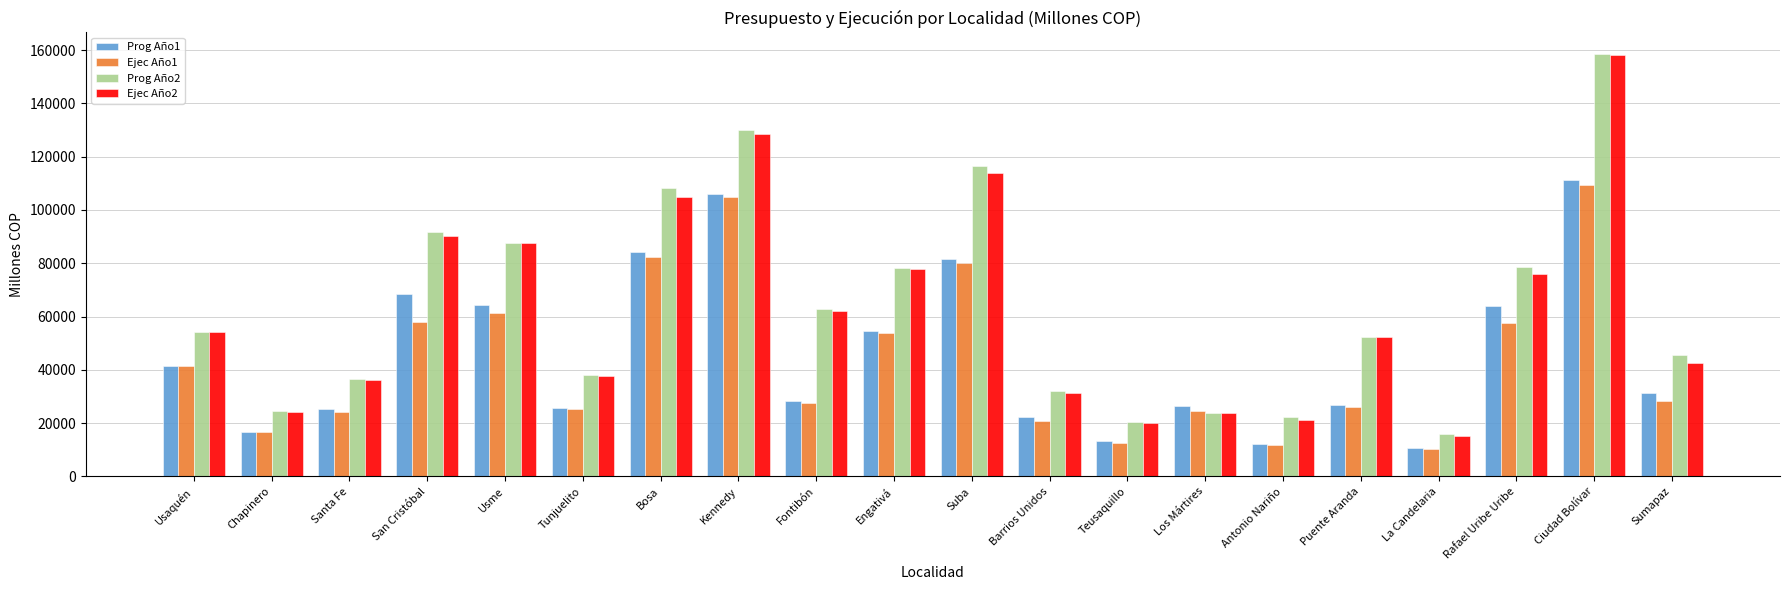

True or false: Prog Año2 has a value of 9933.9 at Teusaquillo.

False